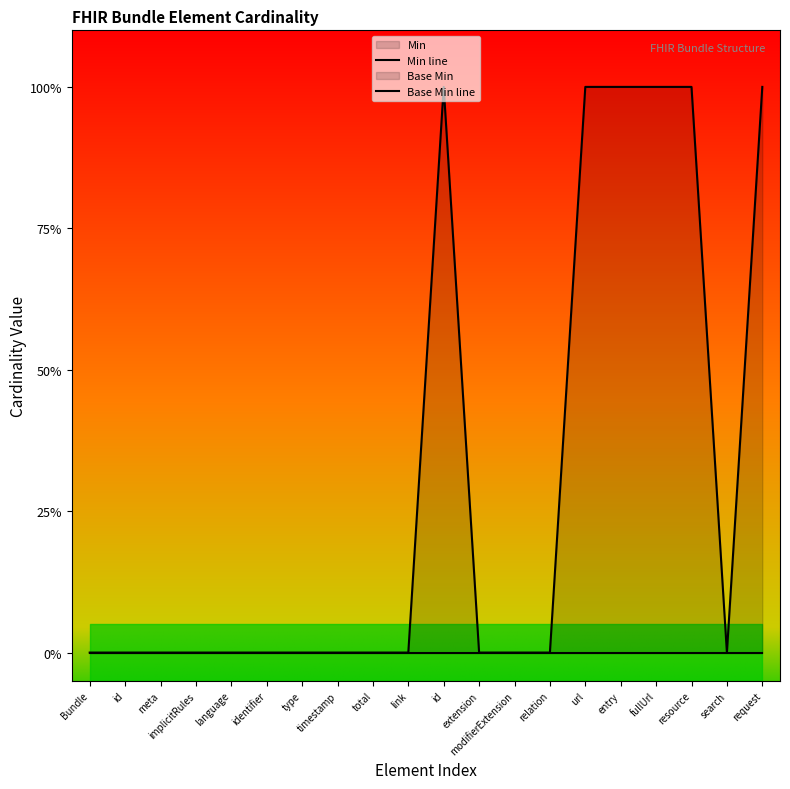

At which category is the sum across all series the highest?

id